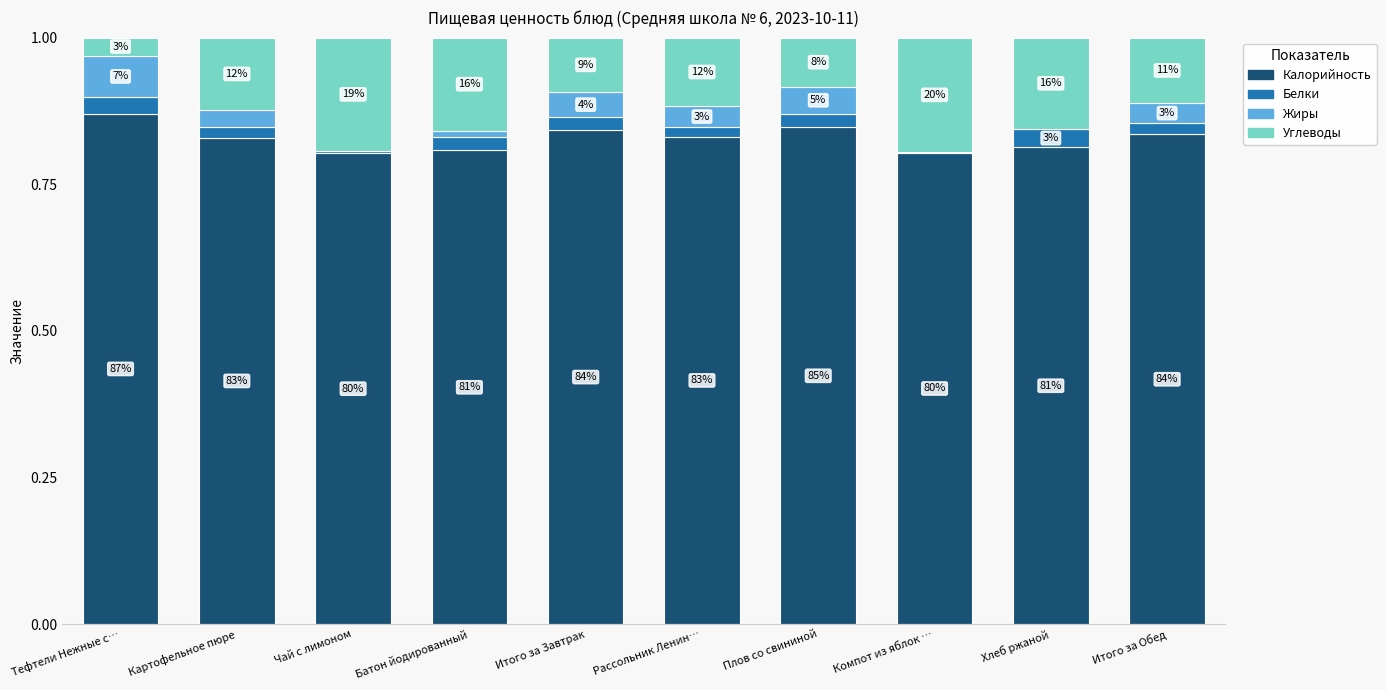

At which label does Калорийность reach its peak?

Тефтели Нежные с…